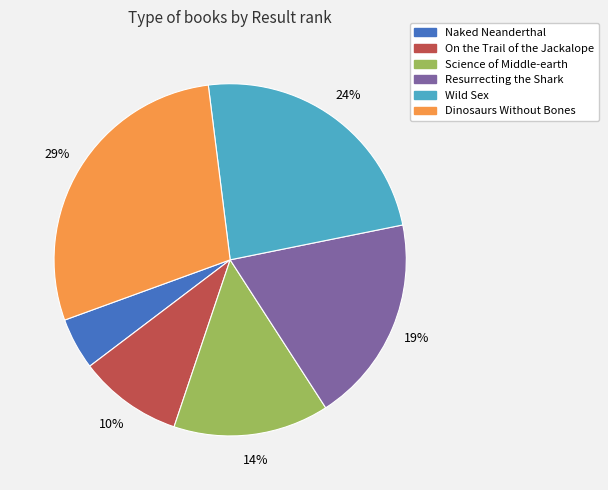

Combined, do On the Trail of the Jackalope and Naked Neanderthal account for over 50%?

No